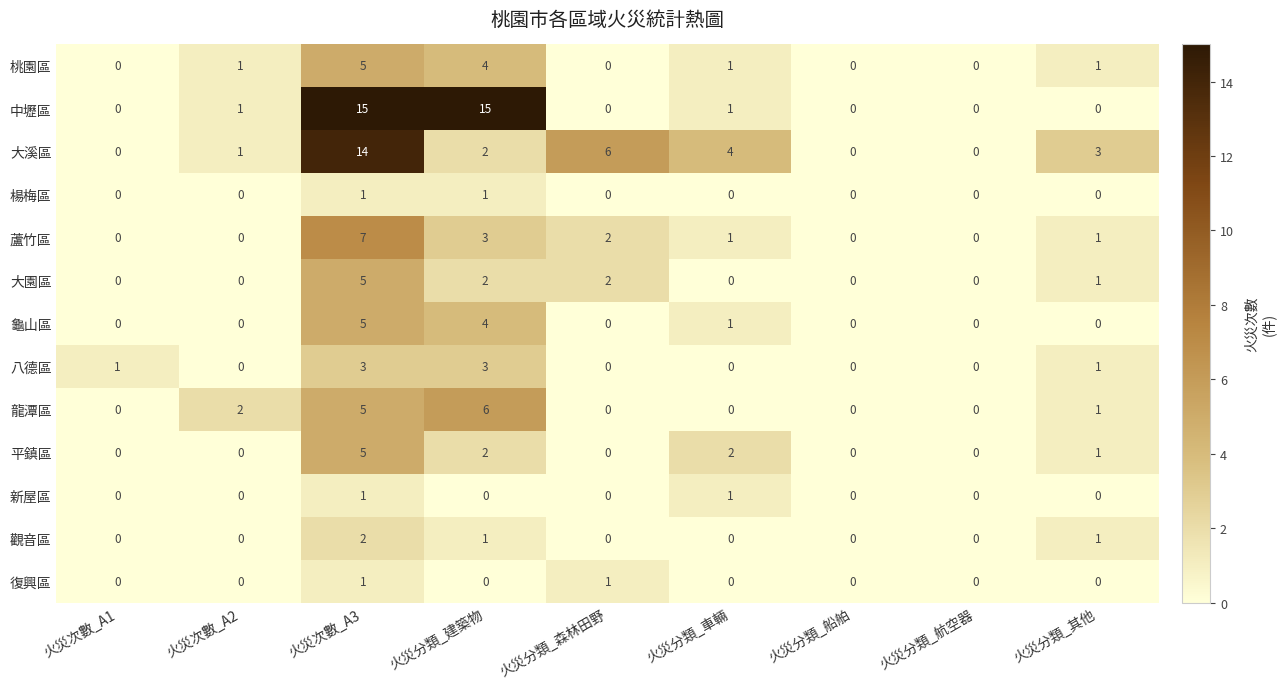

What is the difference between the second highest and second lowest values in the 蘆竹區 series?

3